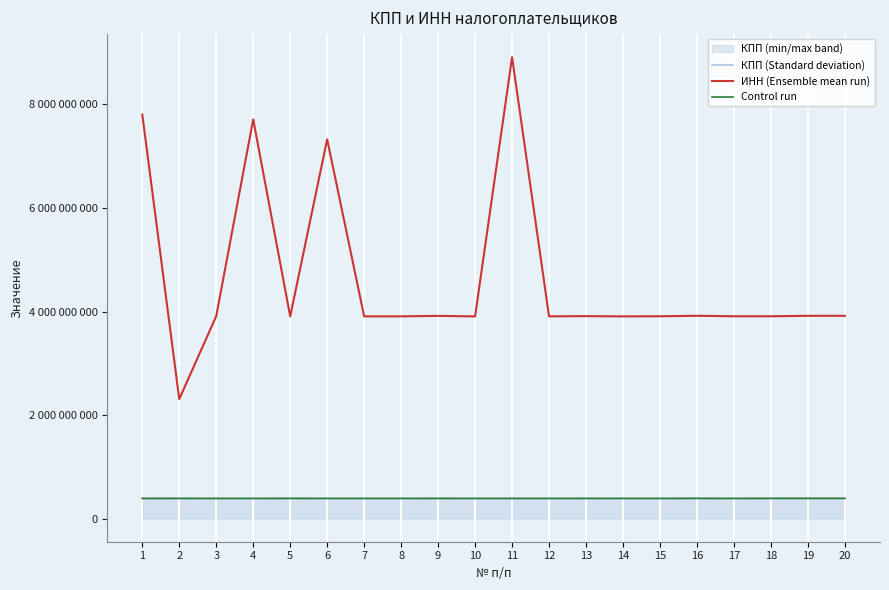

What value does the КПП (Standard deviation) series have at 9, to the nearest 50?

391301000